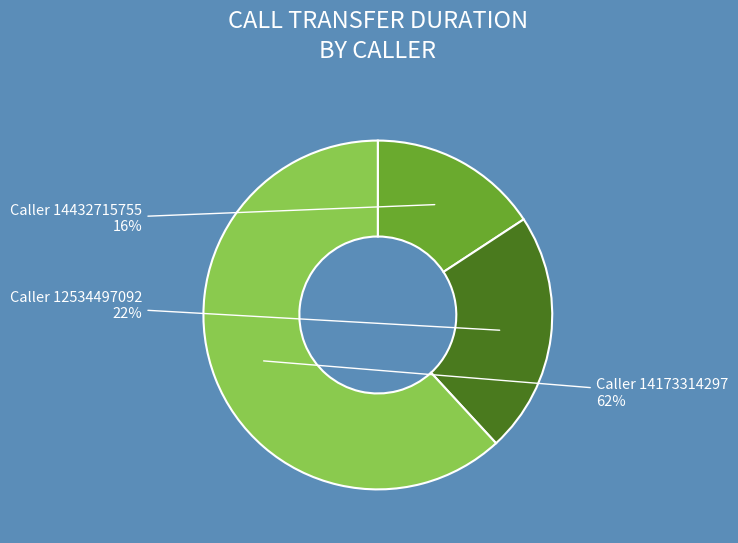

To the nearest percent, what is the difference between the largest and smallest slice percentages?

46%